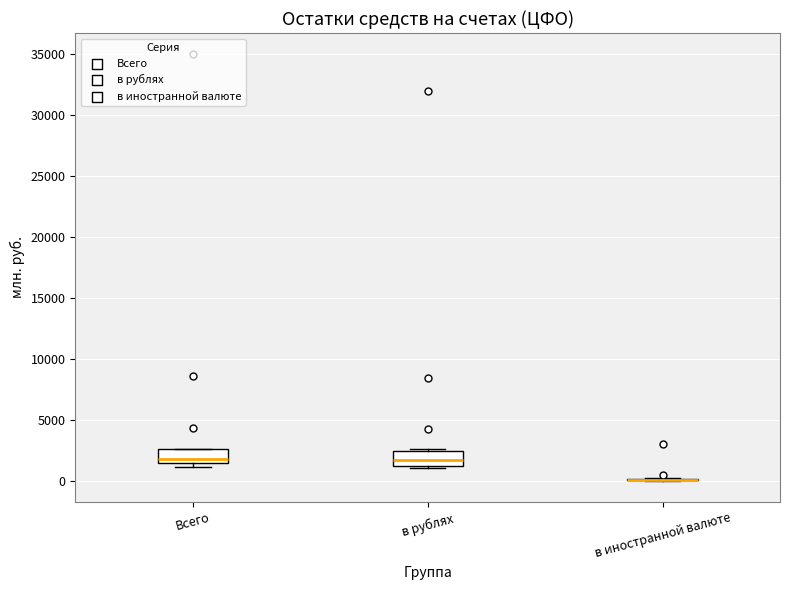

Where is the upper edge of the box for в рублях on the y-axis? The values are not printed on the chart, so give them approximately, as read against the axis.

2500